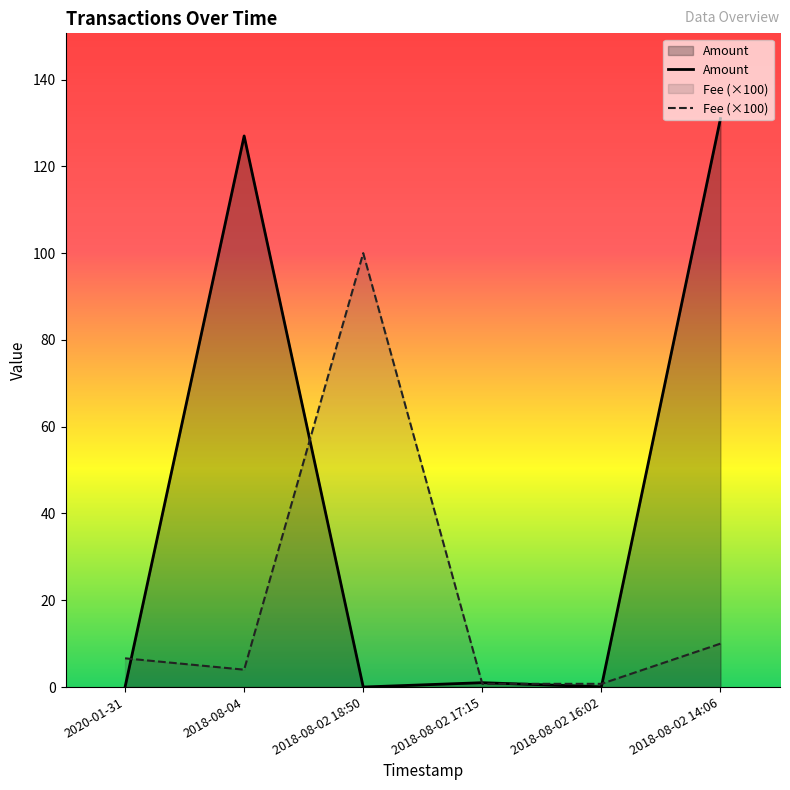

Between which two adjacent categories do Amount and Fee first intersect?

2020-01-31 and 2018-08-04